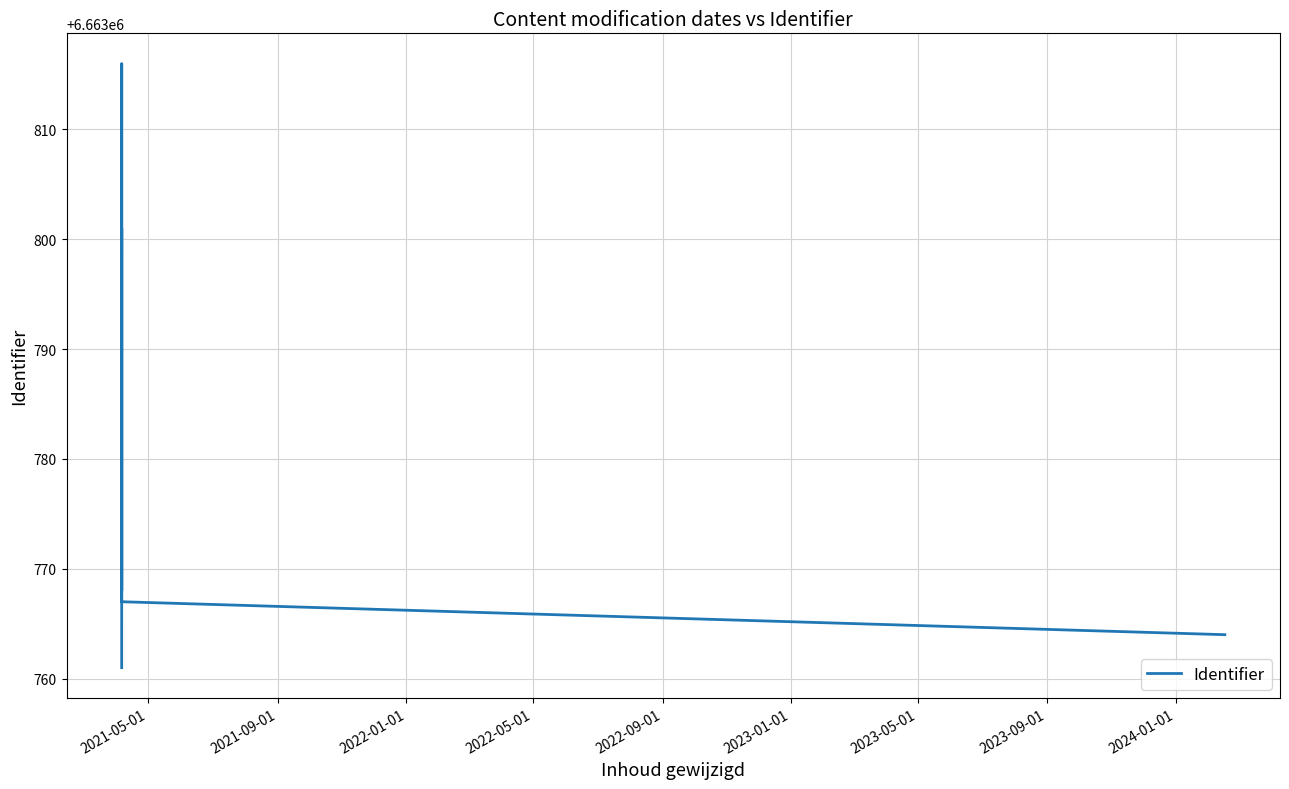

How many interior local peaks (higher than both neighbors) does the data have?

2